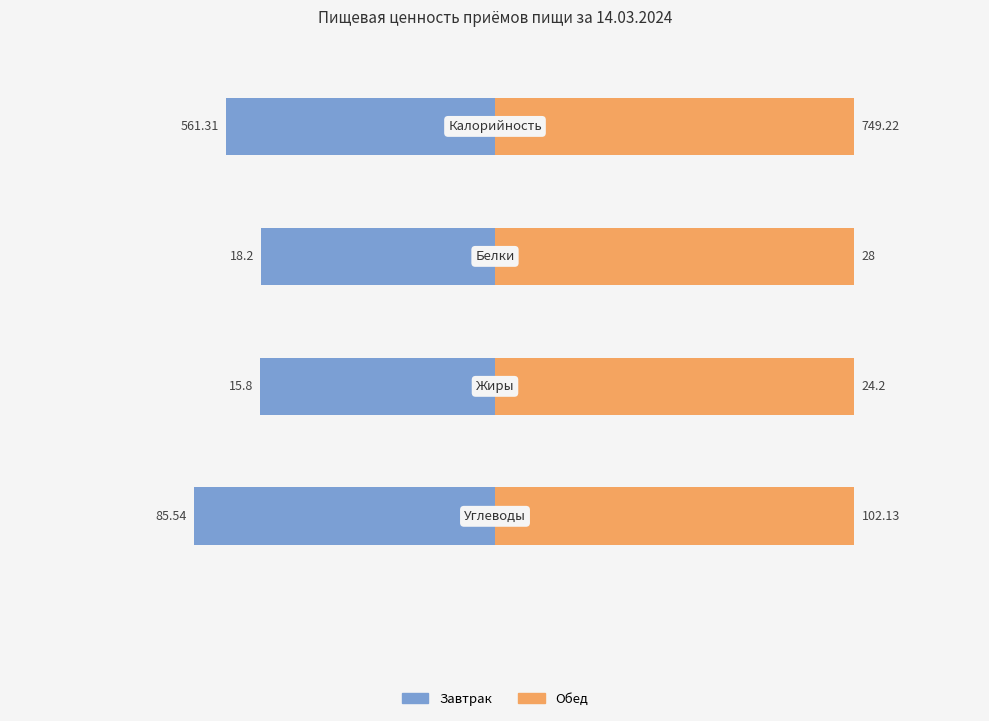

Is it true that Жиры equals 25.5 at Завтрак?

False